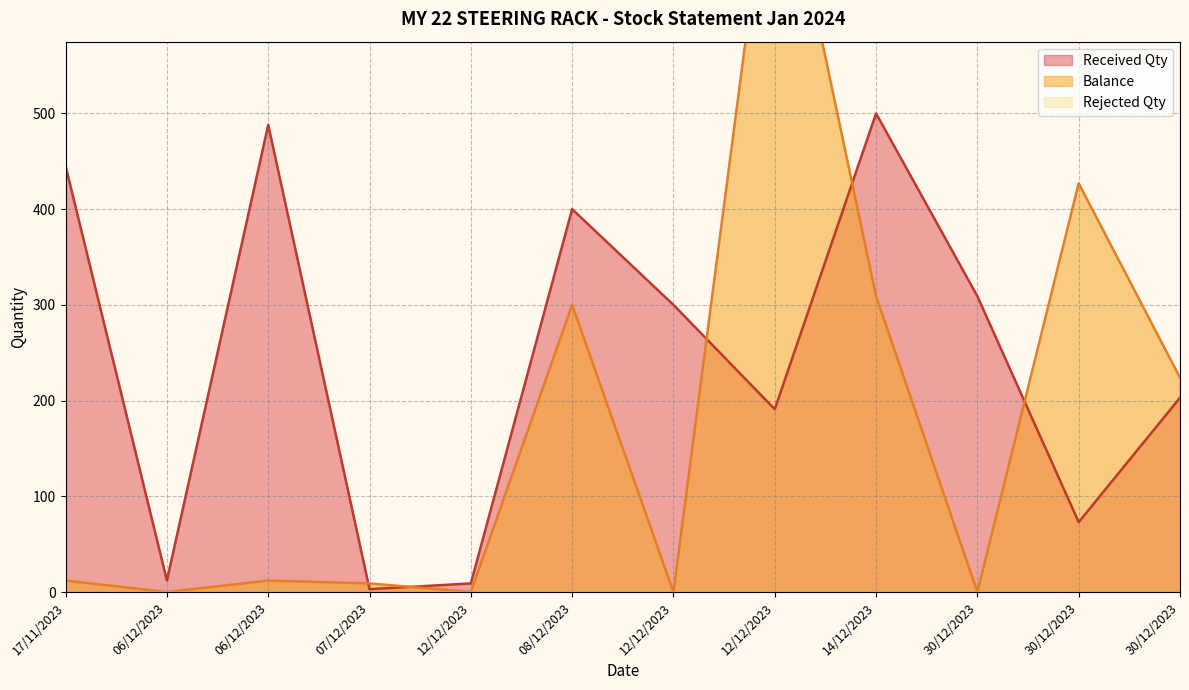

In Received Qty, how many points are higher than both neighbors (excluding endpoints)?

3